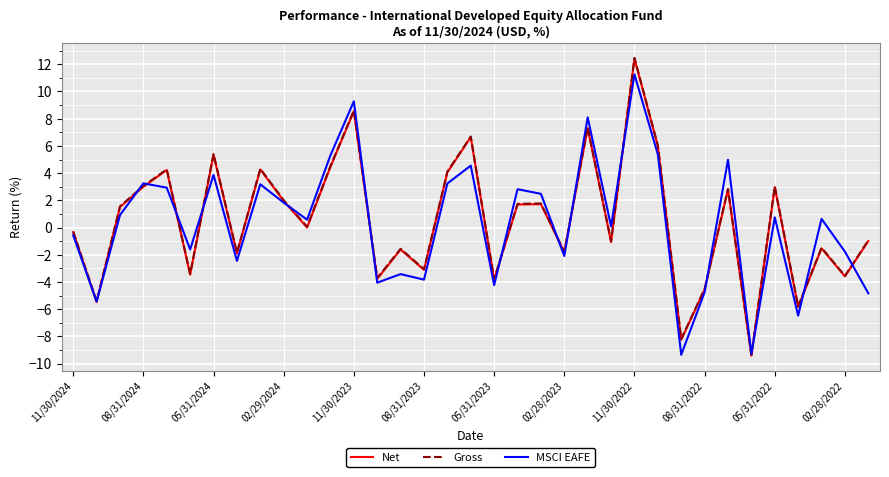

What is the lowest value of the Net series?

-9.4